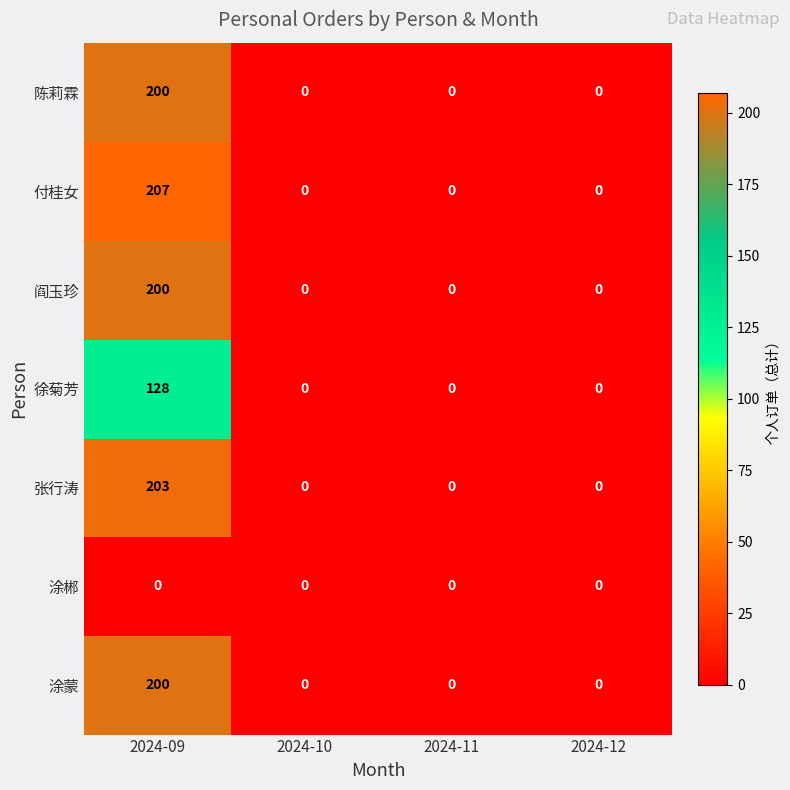

The value of 徐菊芳 at 2024-09 is 30. True or false?

False